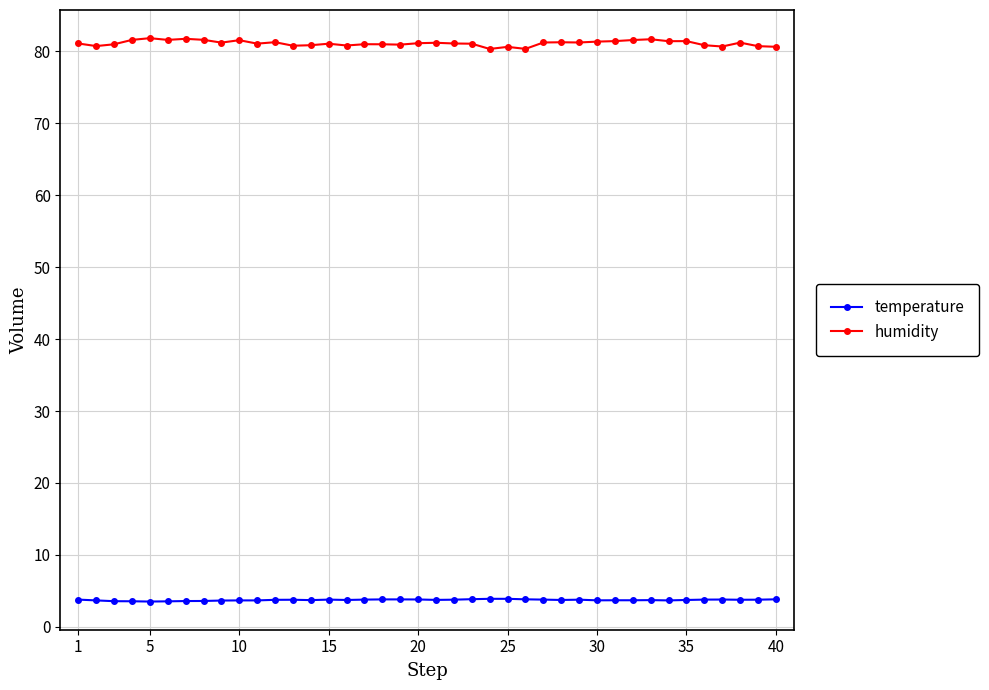

What is the value of the temperature point at the 18th from the left?

3.8